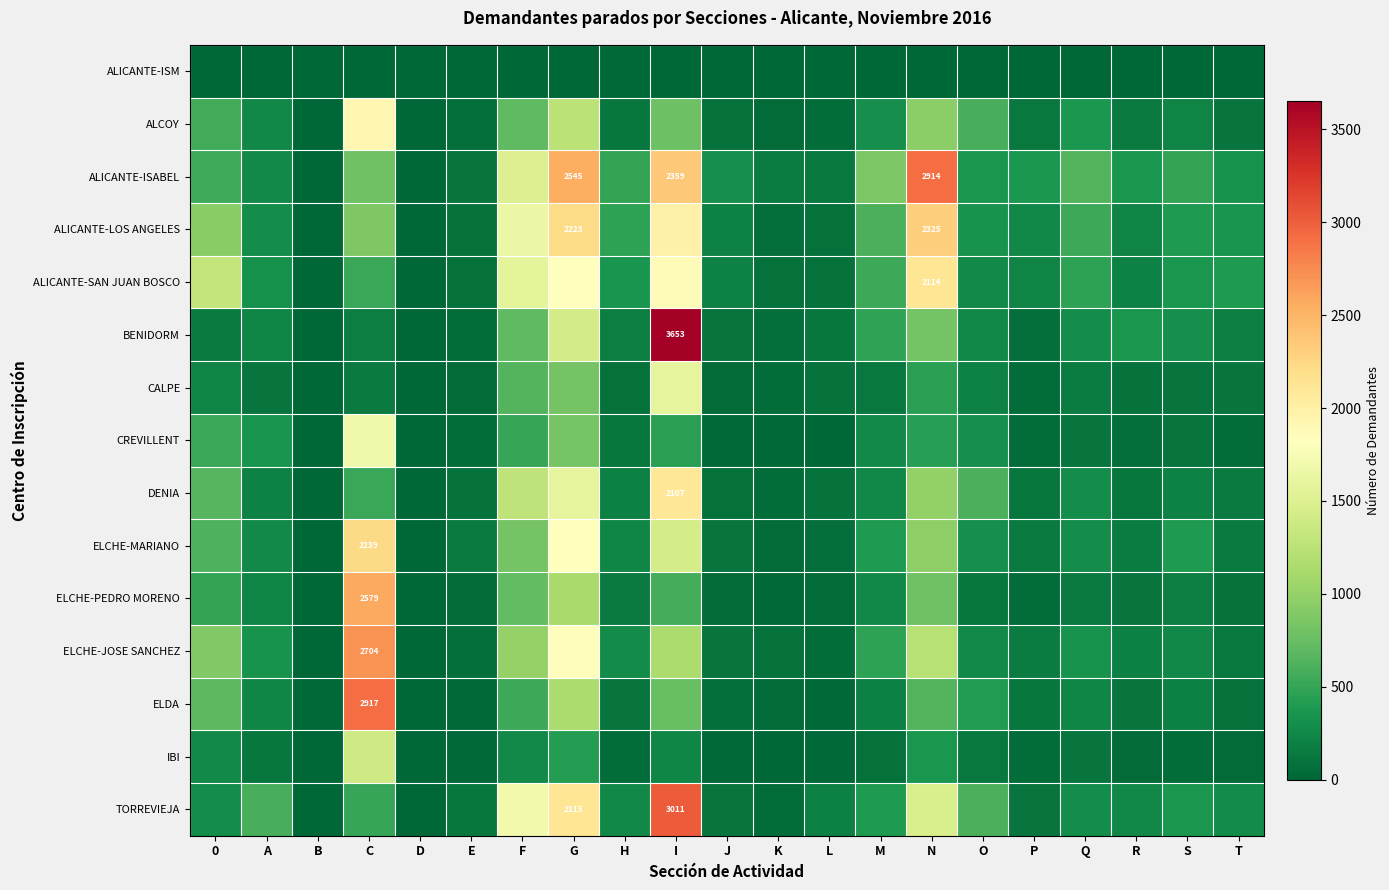

How many values in the ELCHE-PEDRO MORENO series are below 149?

10